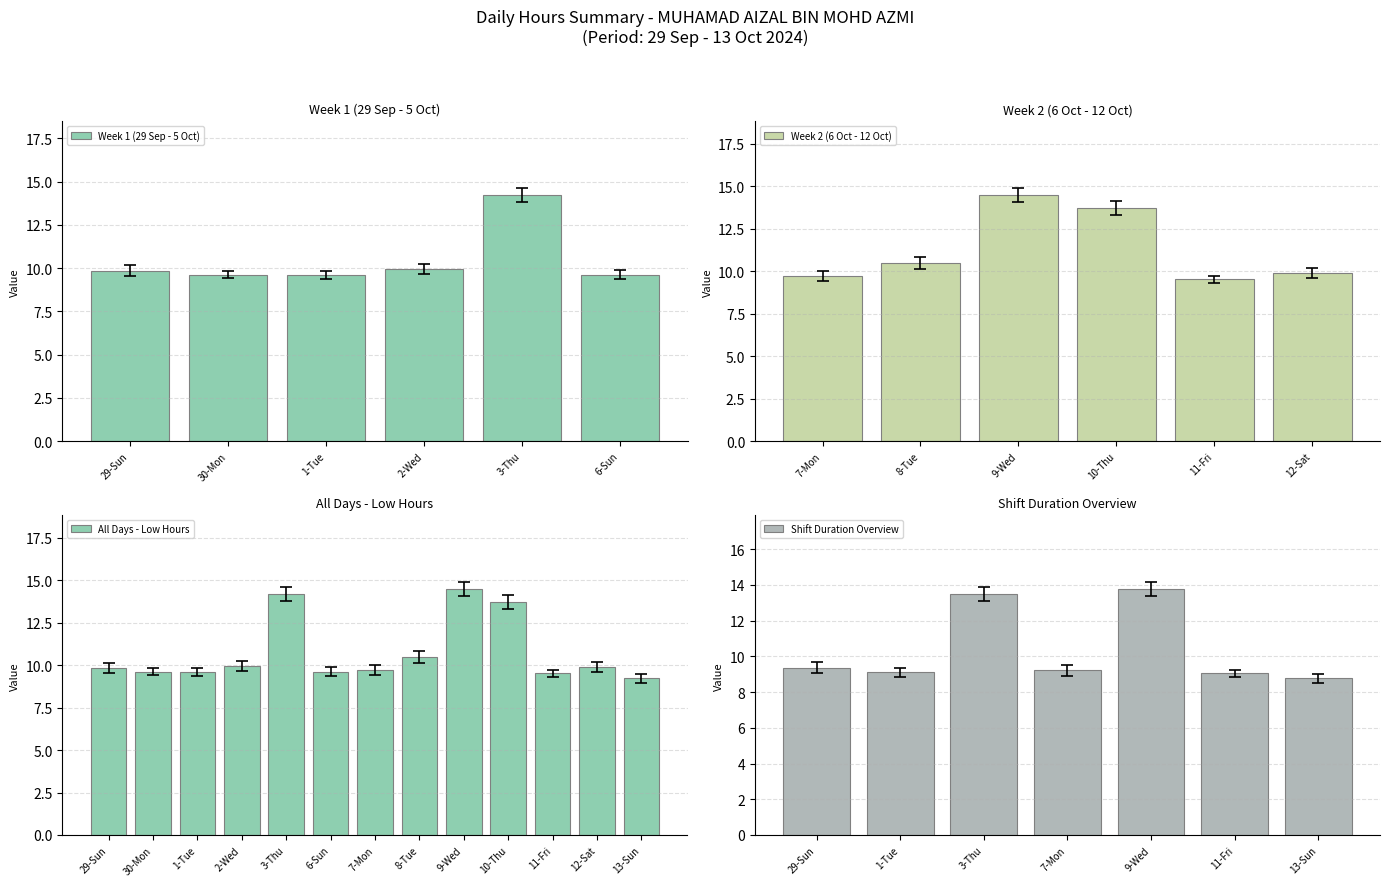

Which has a higher value, 1-Tue or 13-Sun?

1-Tue